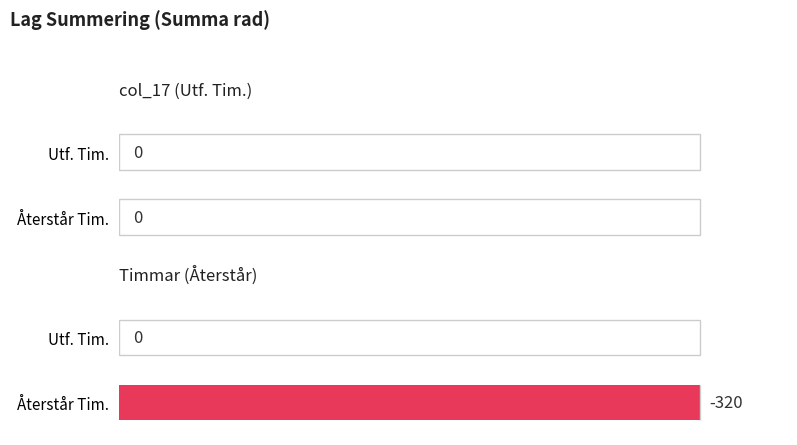

At how many categories does at least one series exceed -298?

2